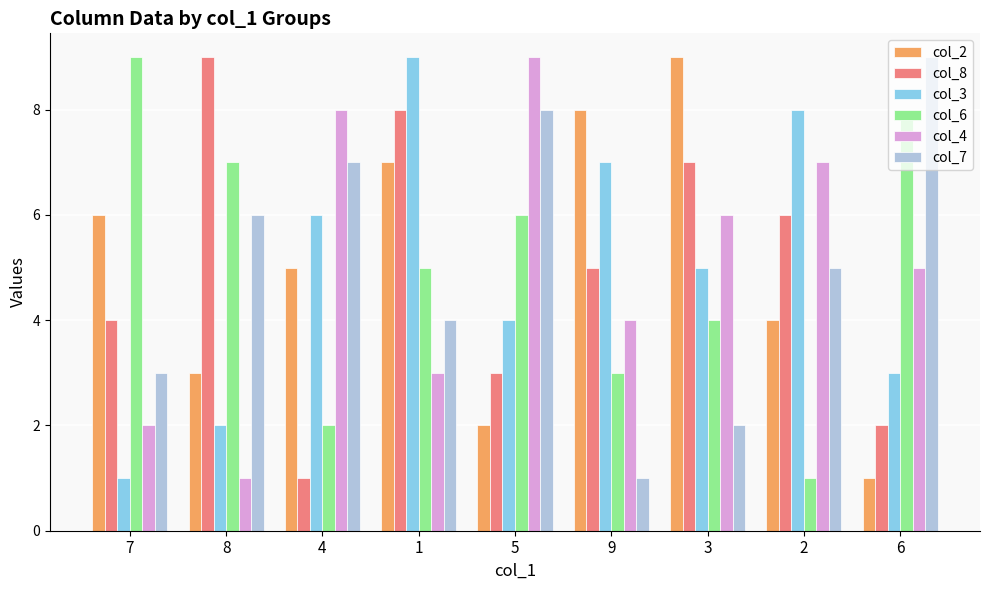

What position from the left is 8?

2